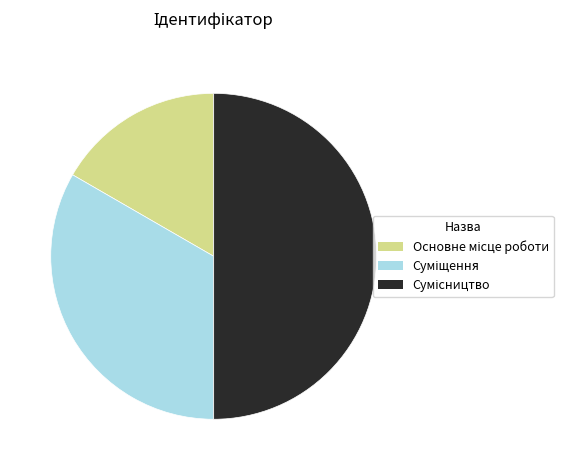

To the nearest percent, what is the combined percentage of Суміщення and Основне місце роботи?

50%